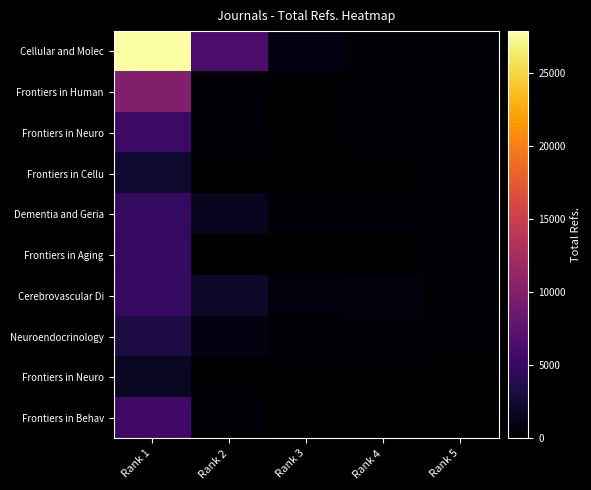

Which label corresponds to the smallest value in the chart?

Rank 2